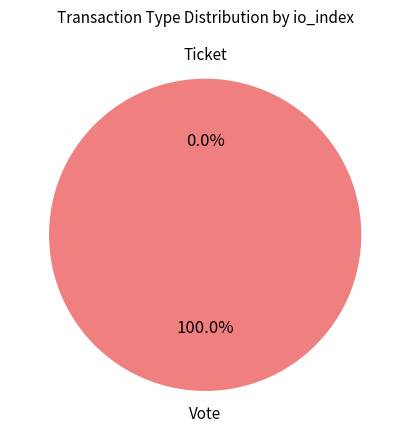

How many slices are in this pie chart?

2